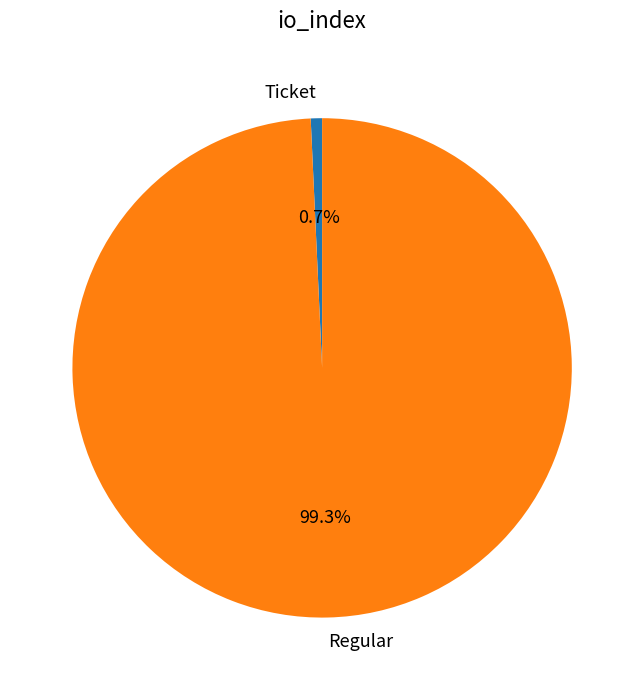

Rank the categories by value from lowest to highest.

Ticket, Regular